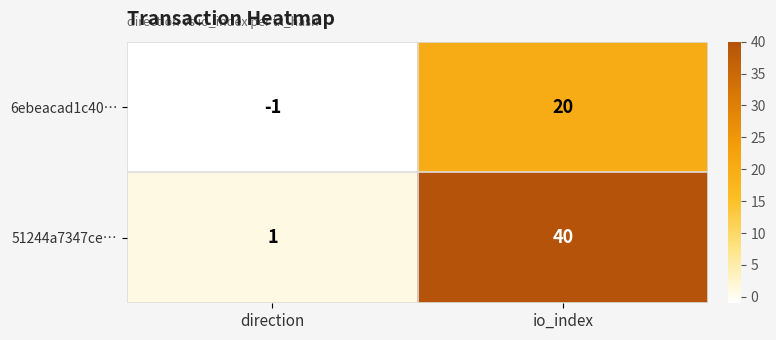

How many categories are shown in the chart?

2